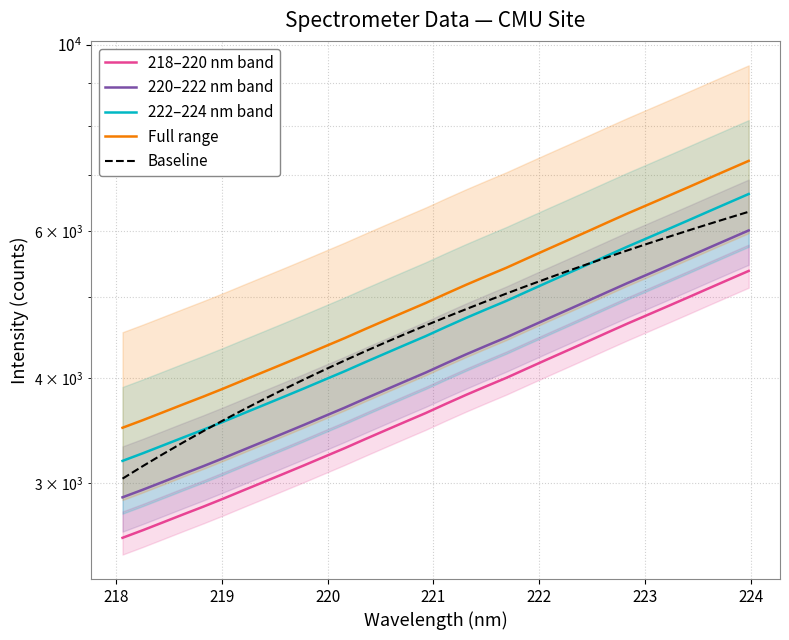

List the series in order of their peak value, highest first.

Full range, 222–224 nm band, Baseline, 220–222 nm band, 218–220 nm band